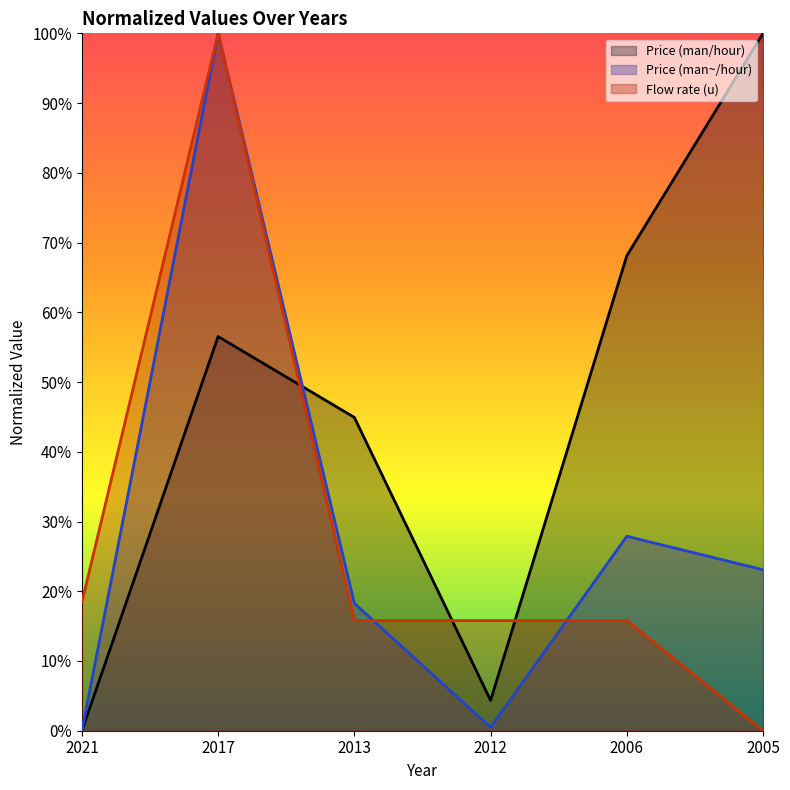

What is the difference between the highest and lowest values at 2021?

18.4